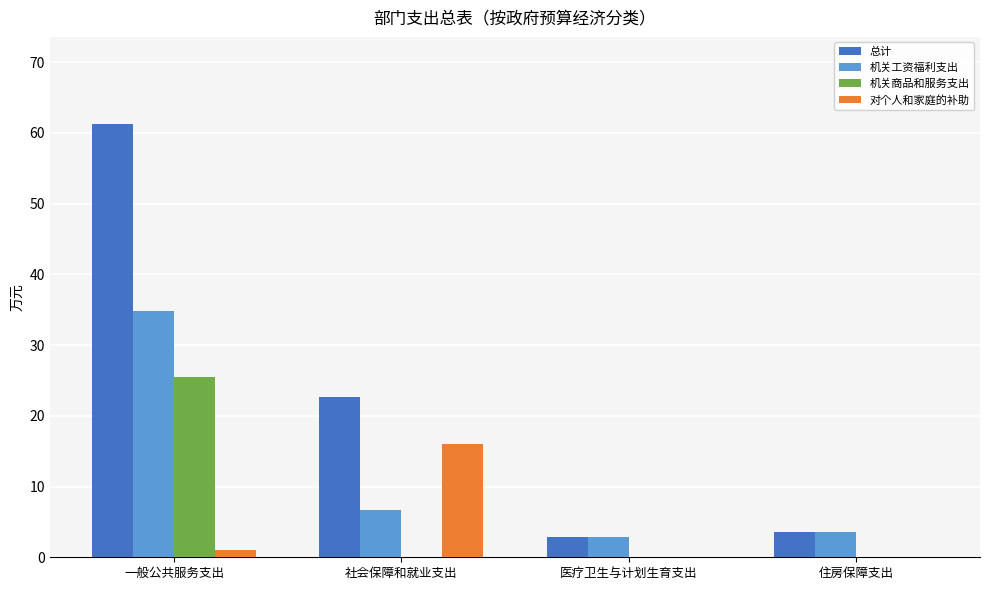

At which category does the chart reach its peak across all series?

一般公共服务支出